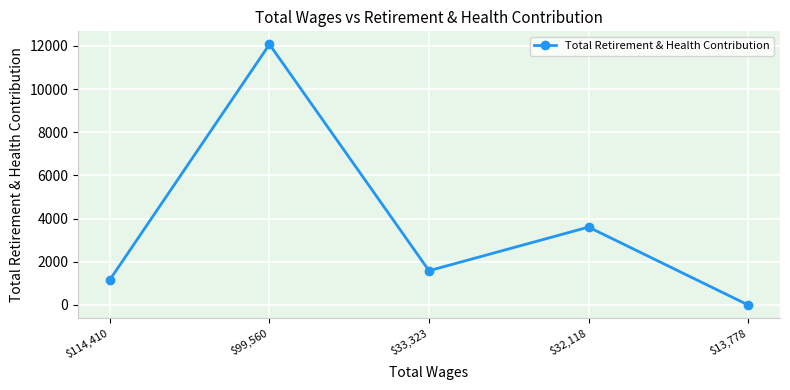

Reading right to left, list all the values displayed in this chart.

$13,778=0	$32,118=3607	$33,323=1586	$99,560=12073	$114,410=1171